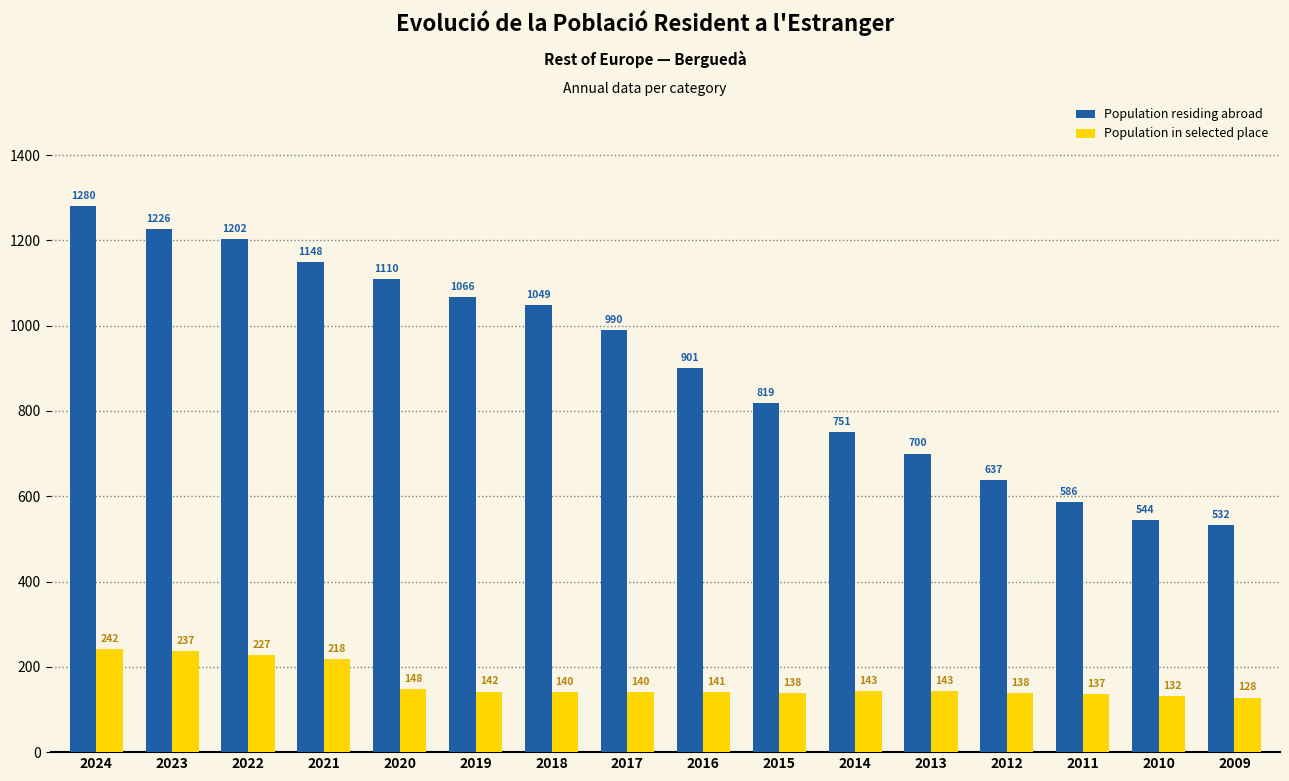

Are the bars grouped side by side (vs. stacked)?

Yes